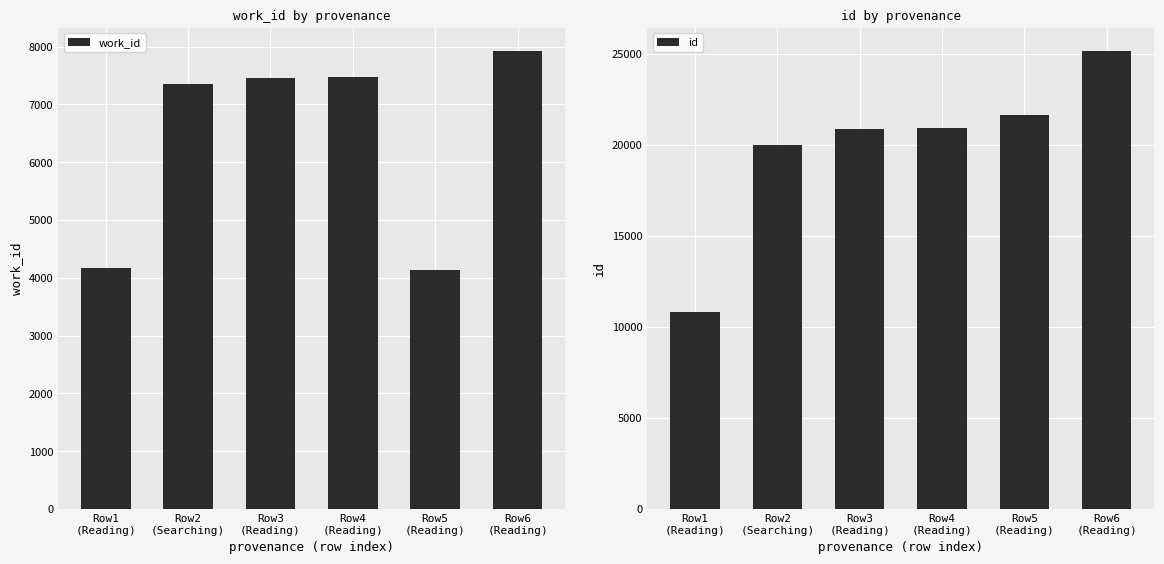

Read the id value at Row4
(Reading), to the nearest 100.

20900